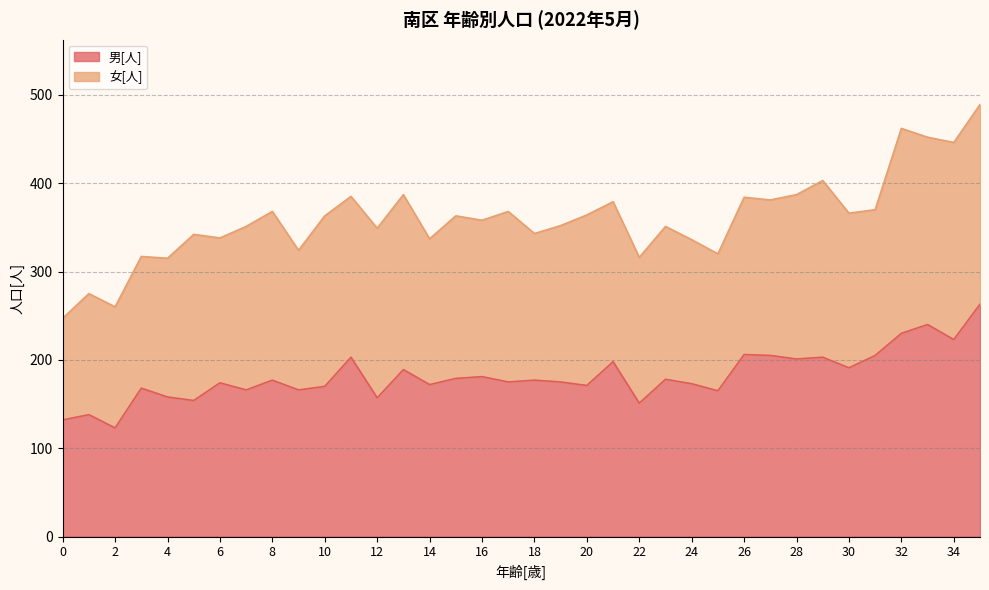

Where is the first local minimum?

2